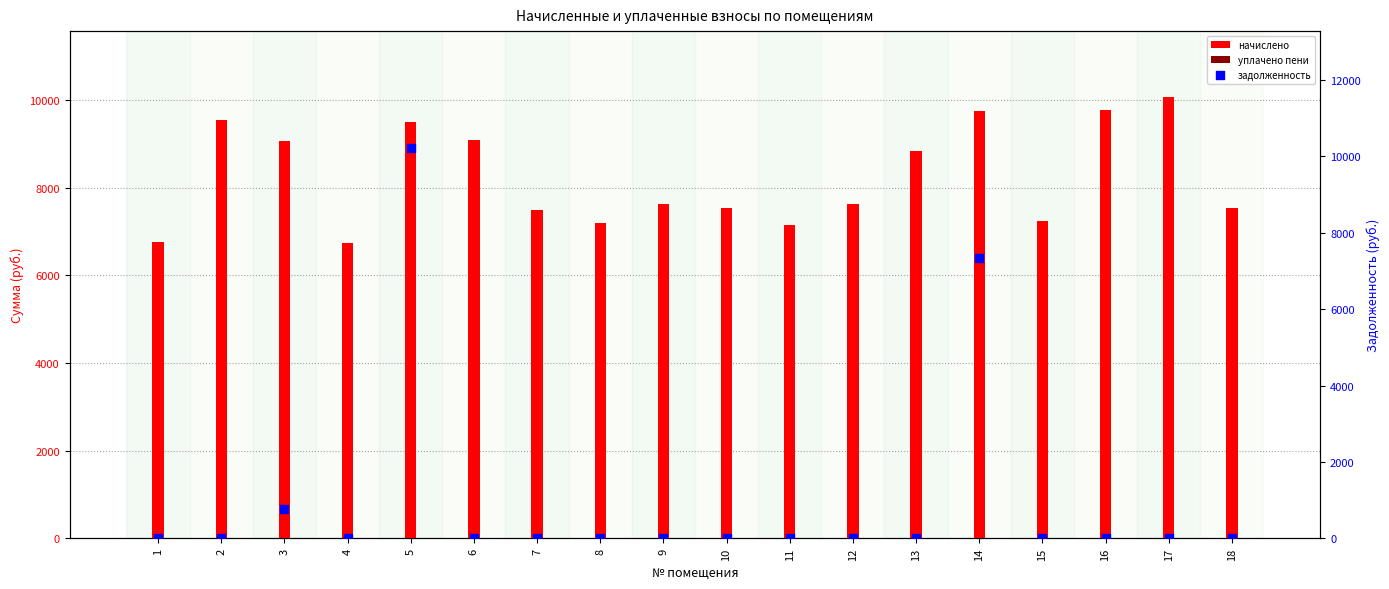

At how many categories does at least one series exceed 9963?

2